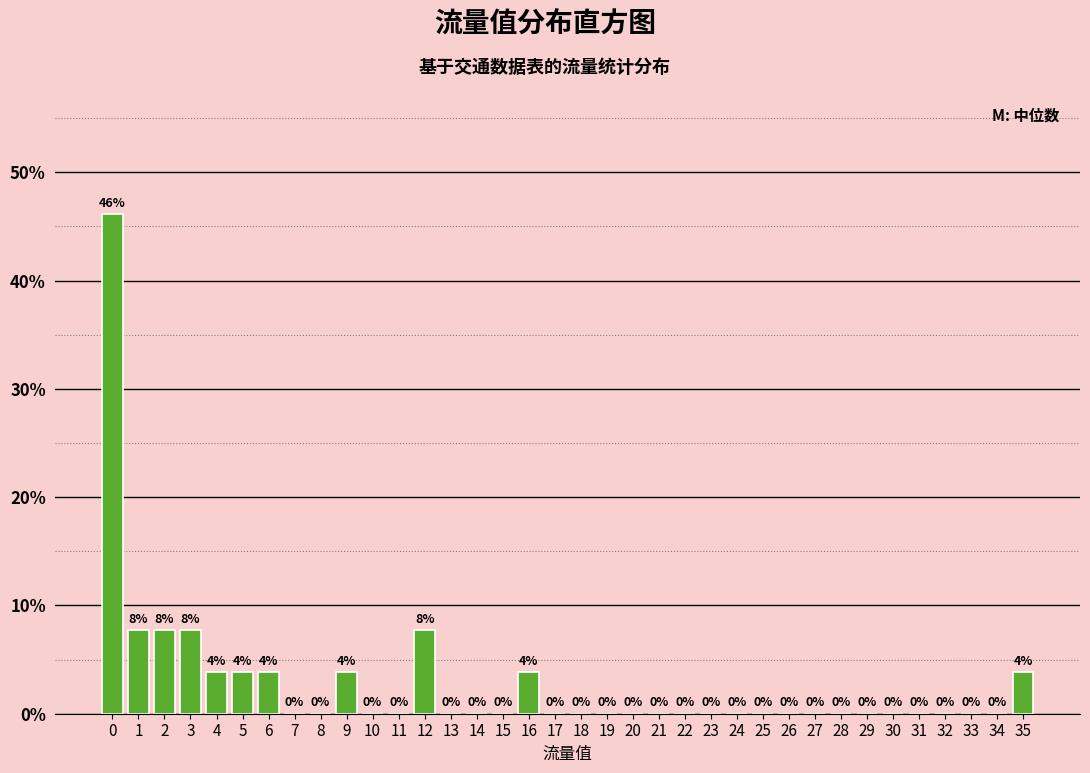

What is the greatest value displayed?

46.2